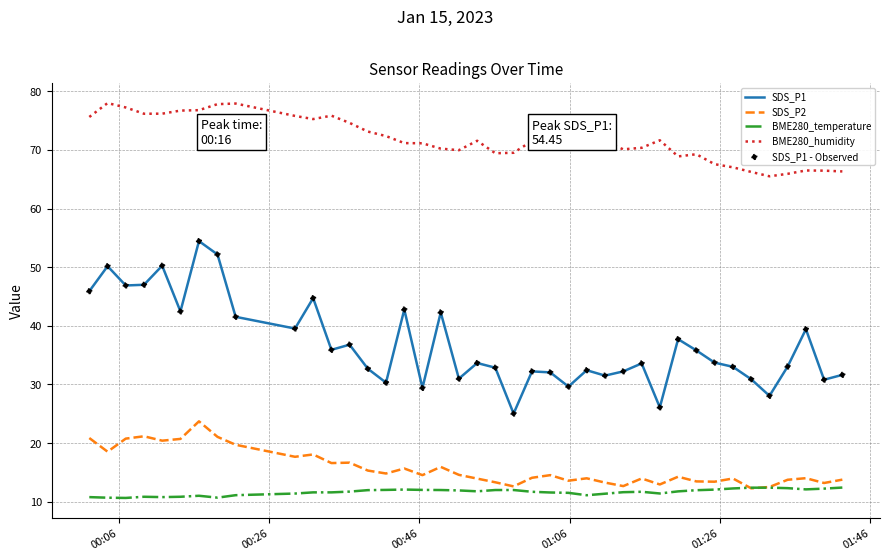

Which series has the largest total across all categories?

BME280_humidity